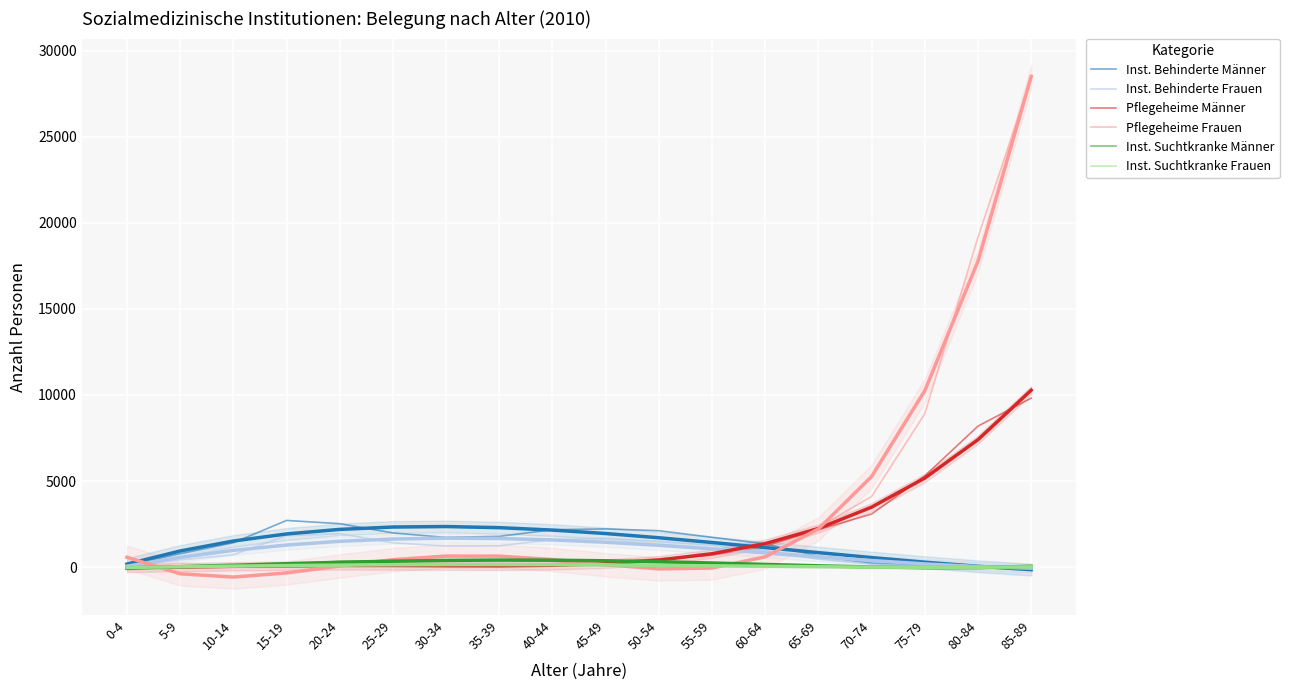

The value of Pflegeheime Frauen at 60-64 is 1269. True or false?

True